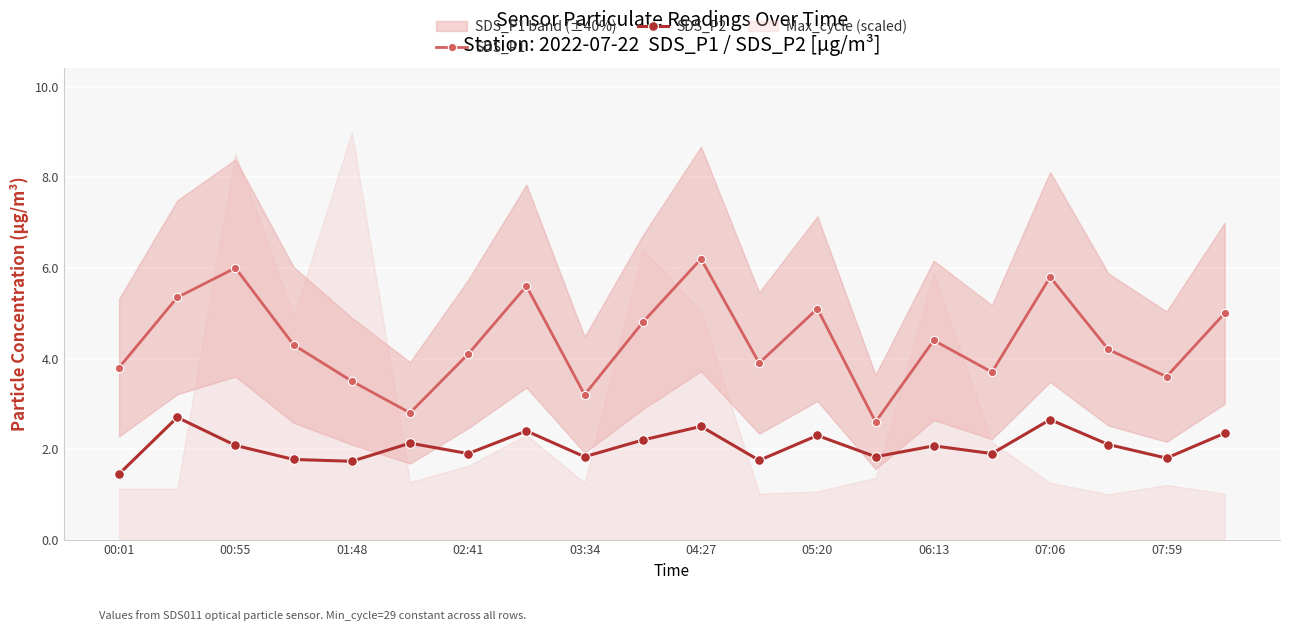

How many data points in SDS_P1 are less than 4?

8